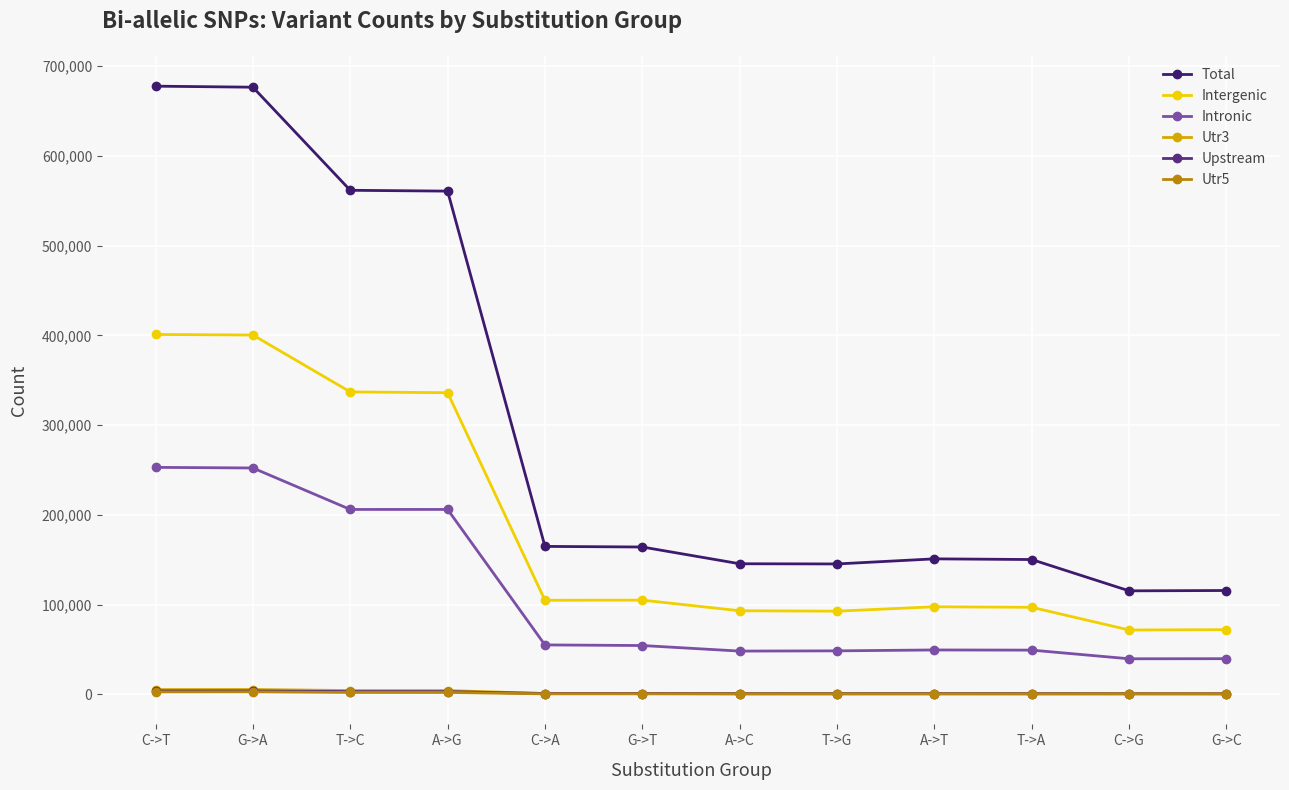

What is the label of the 11th point from the left?

C->G